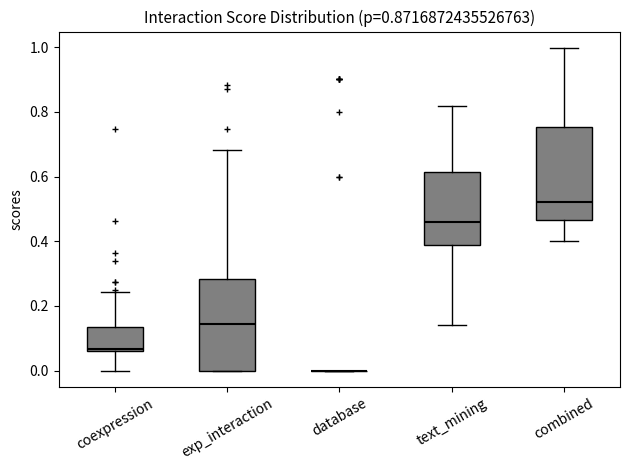

Where does the upper whisker of the box for text_mining end on the y-axis? The values are not printed on the chart, so give them approximately, as read against the axis.

0.82